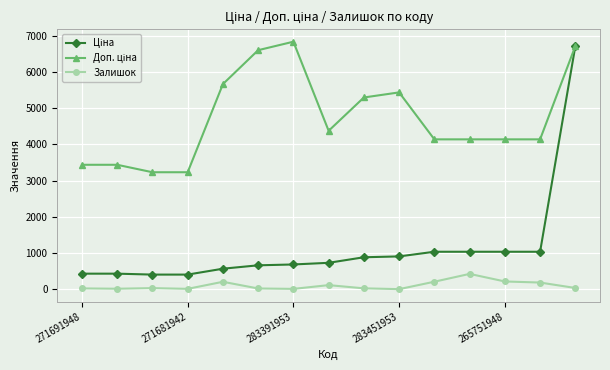

Does the chart display data point markers on the line(s)?

Yes